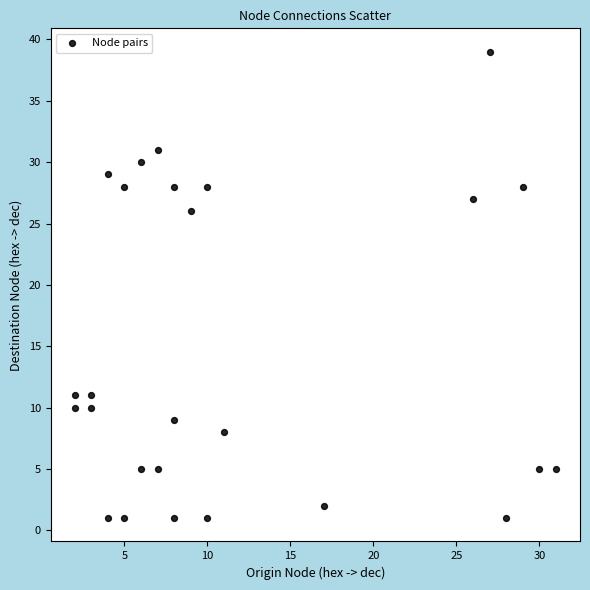

What is the range of Y values (max minus min)?

38